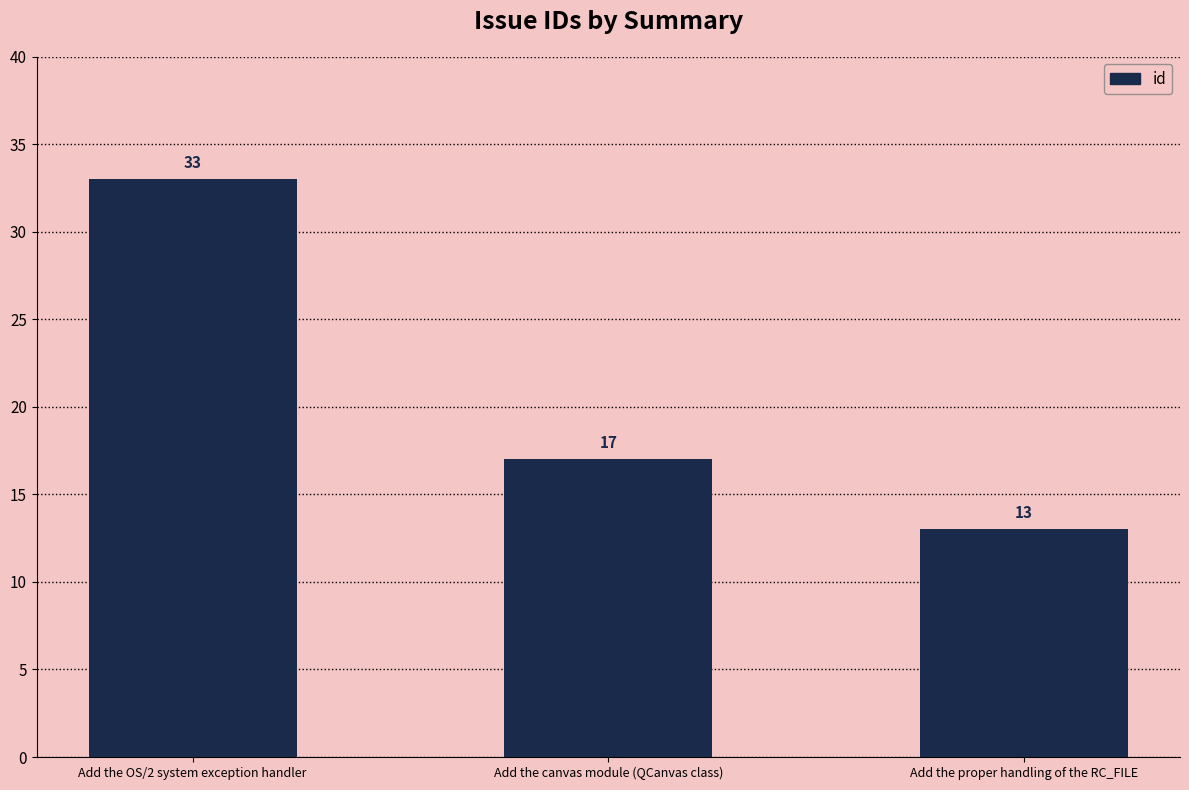

What is the ratio of the value at Add the OS/2 system exception handler to the value at Add the proper handling of the RC_FILE?

2.5